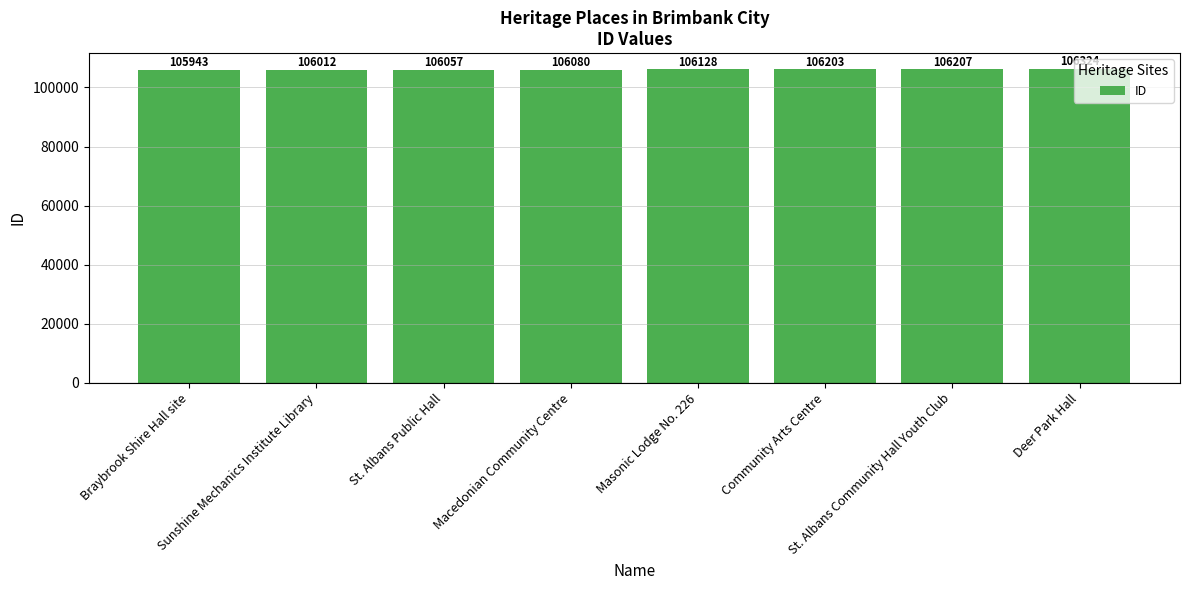

What is the greatest value displayed?

106324